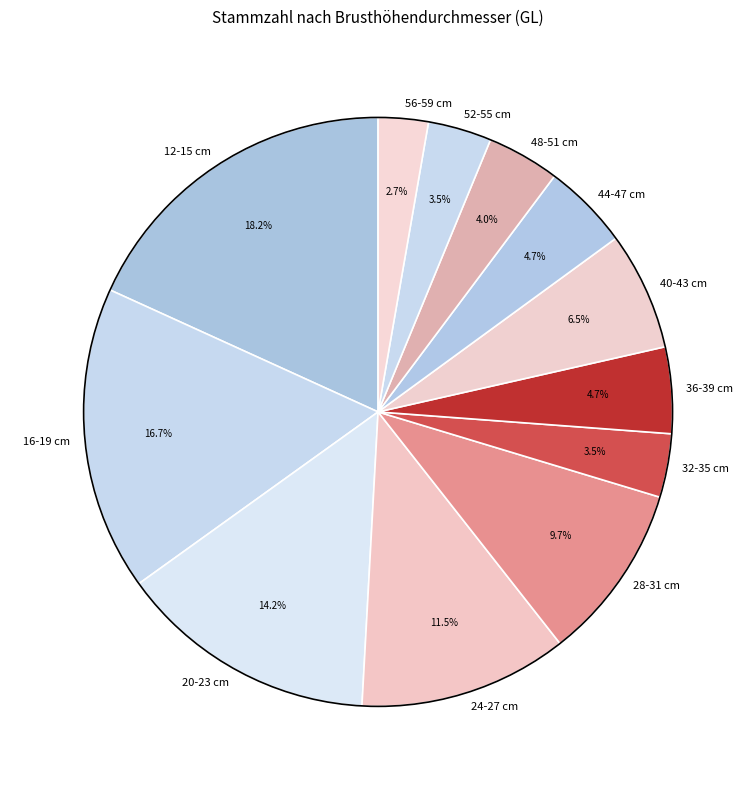

How many slices are in this pie chart?

12